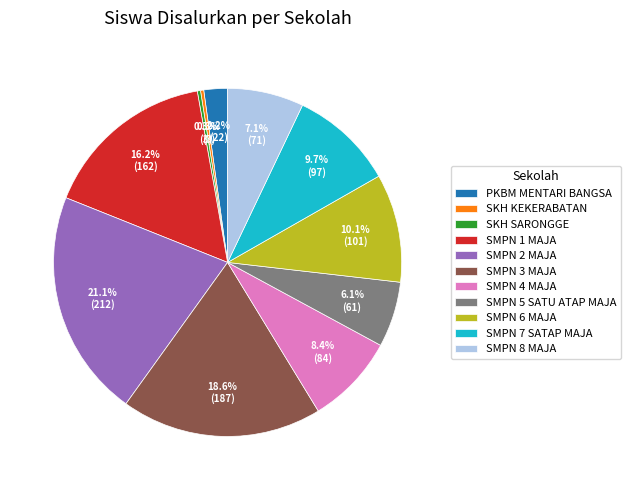

Combined, do PKBM MENTARI BANGSA and SMPN 2 MAJA account for over 50%?

No